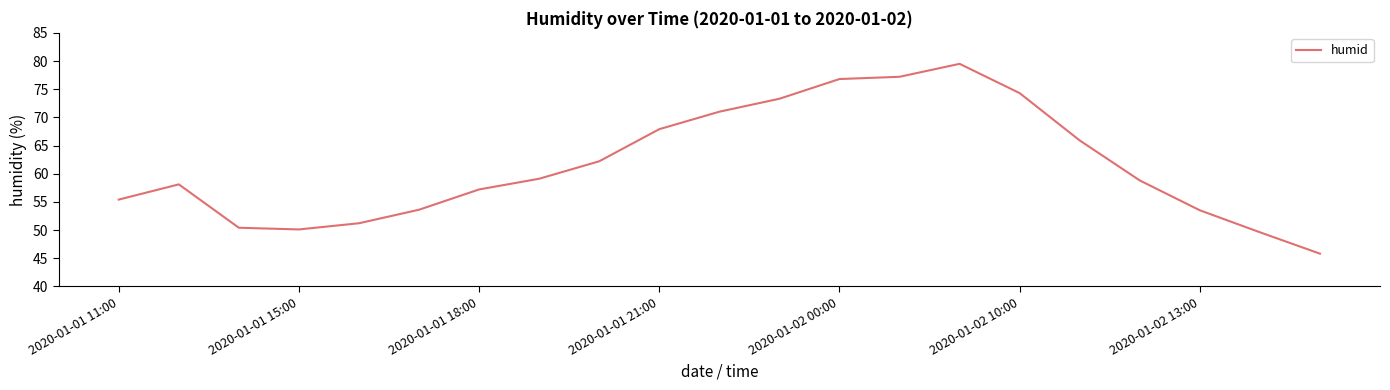

True or false: the data shows 76.8 at 2020-01-02 00:00.

True